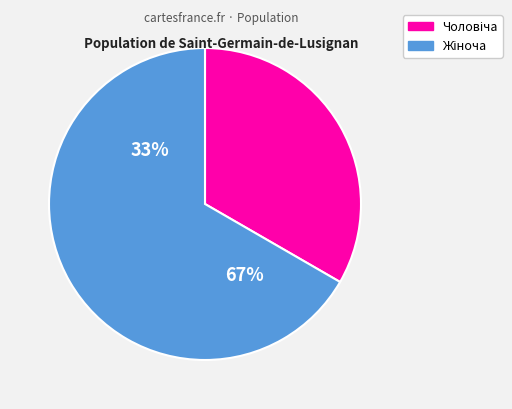

Rank the categories by value from highest to lowest.

Жіноча, Чоловіча